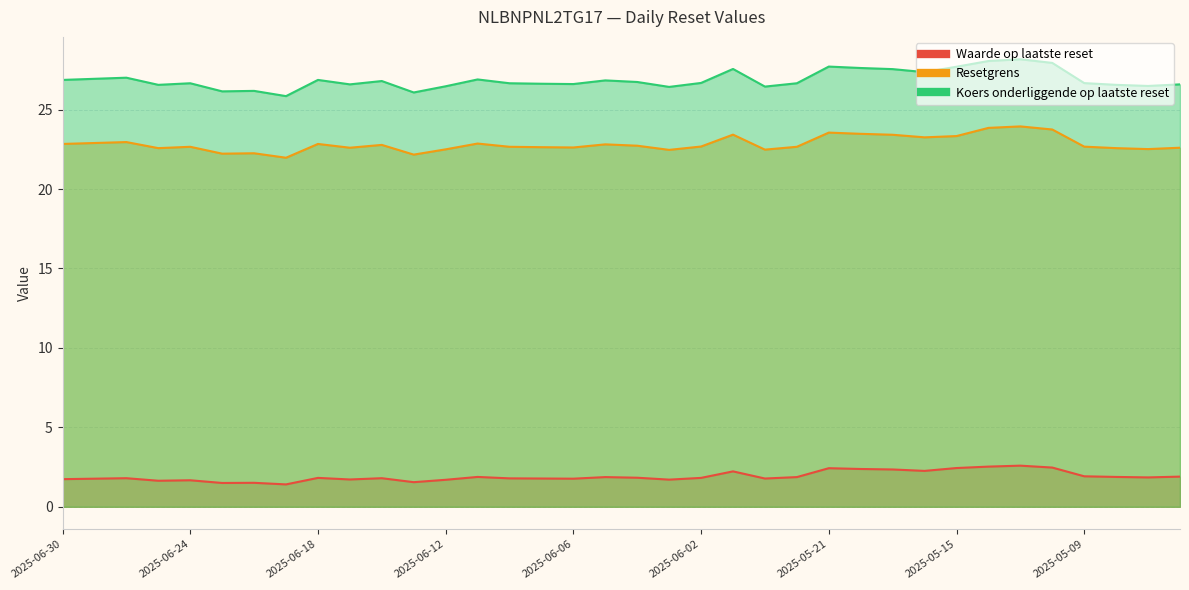

Which category has the lowest value across all series?

2025-06-19